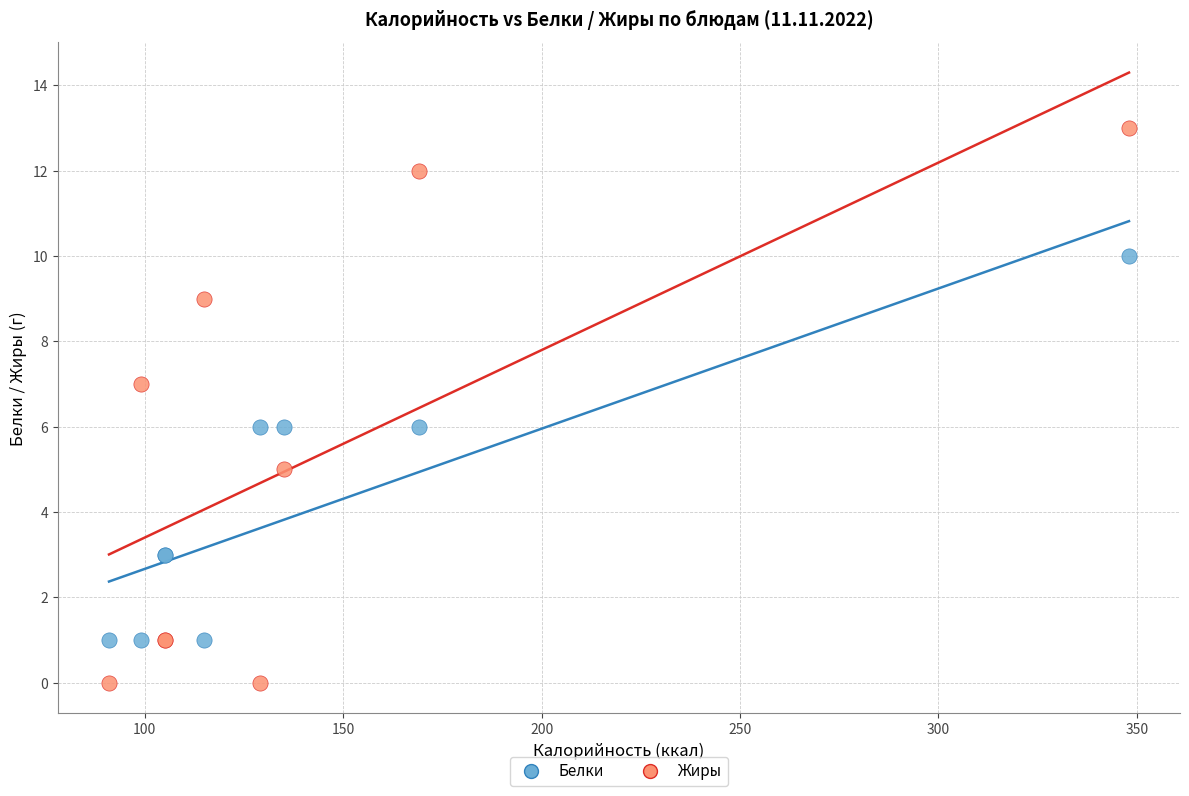

What are all the series names shown in the legend?

Белки, Жиры